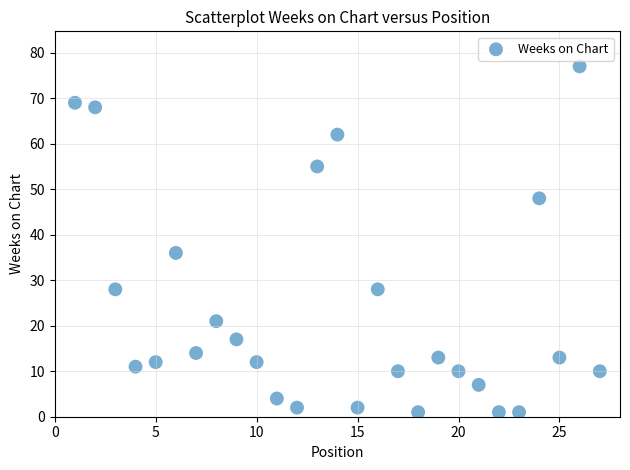

What is the range of Y values (max minus min)?

76